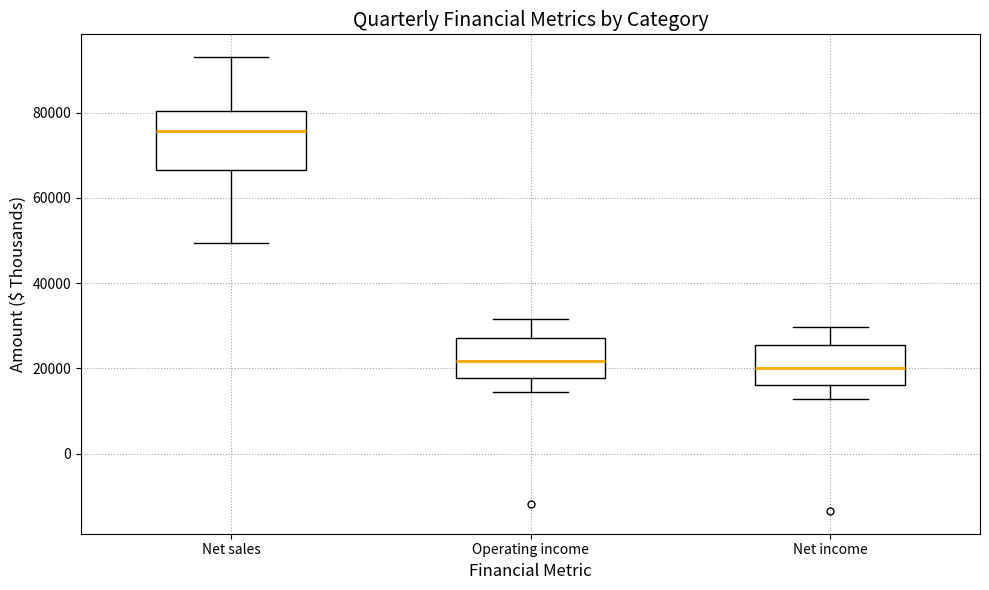

Comparing the boxes themselves (not the whiskers), which one is the tallest?

Net sales